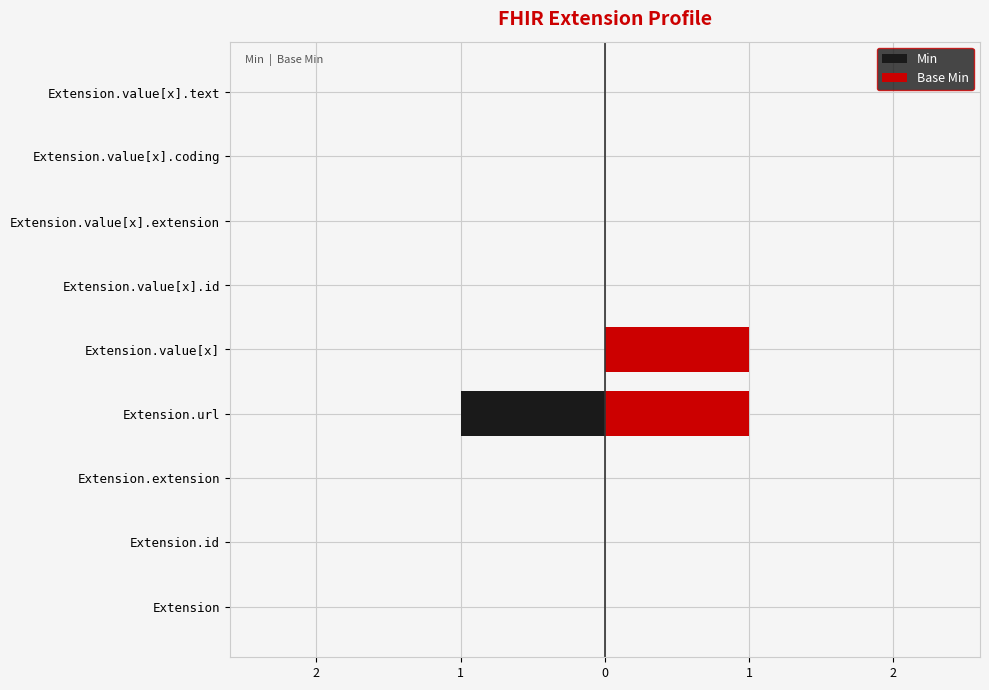

Which series has the largest total across all categories?

Base Min